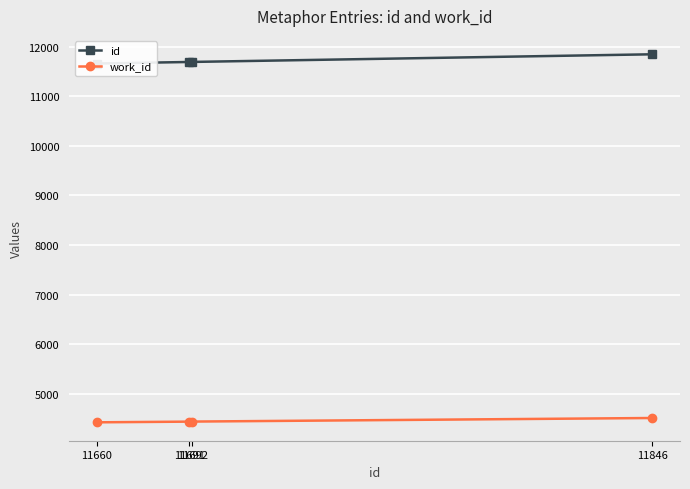

What is the difference between the second highest and minimum values in the work_id series?

15